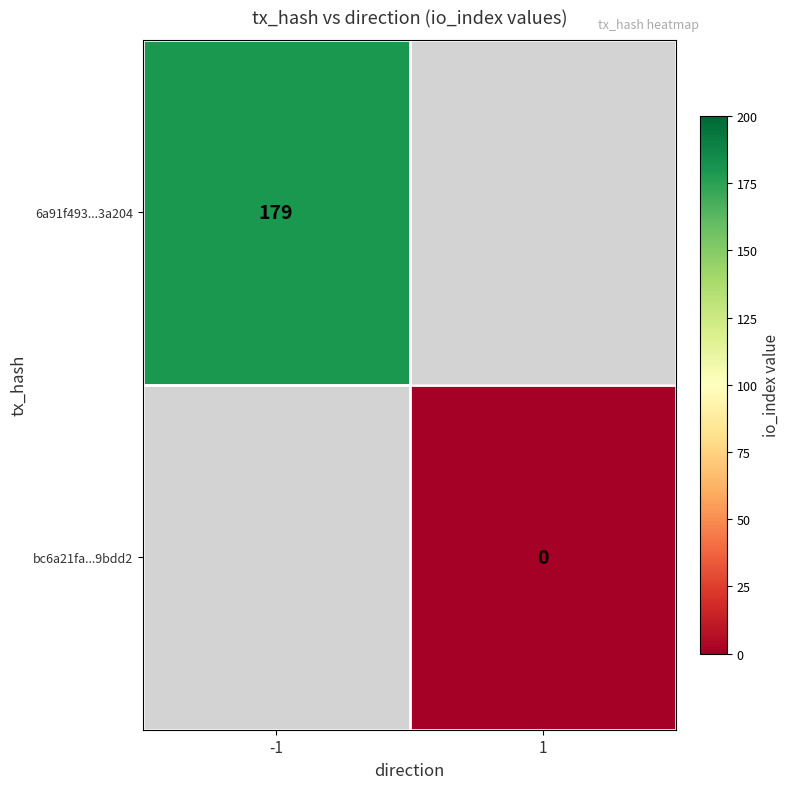

Is it true that 6a91f493...3a204 equals 179 at -1?

True